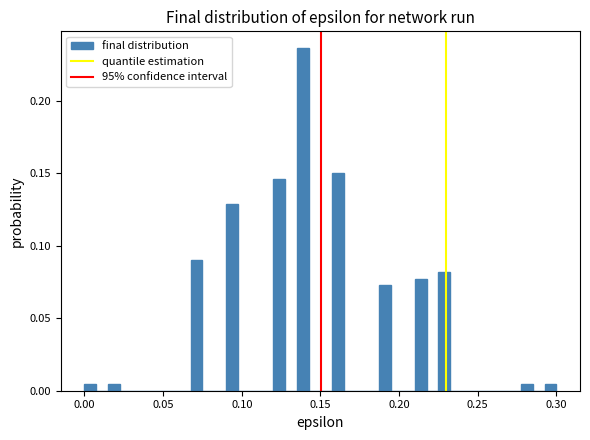

Around what value on the x-axis is the tallest bar? Give the approximate position of its centre, as read against the axis.

0.140